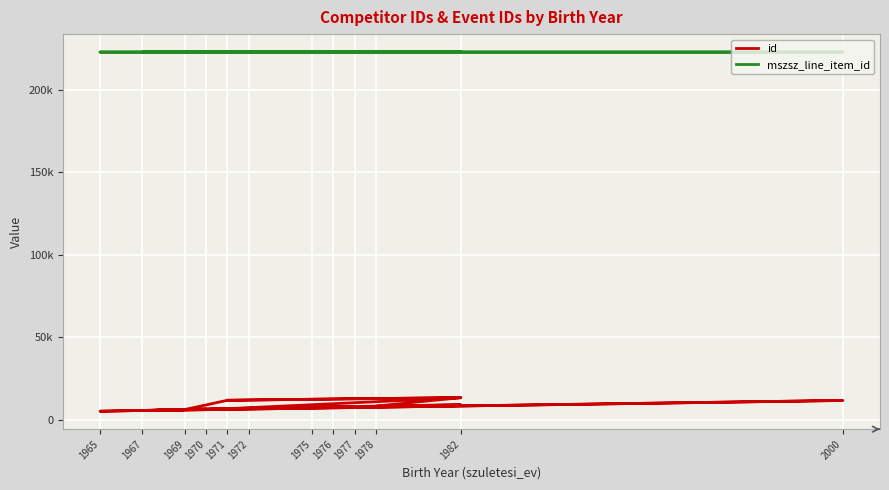

What is the smallest value displayed?

5250